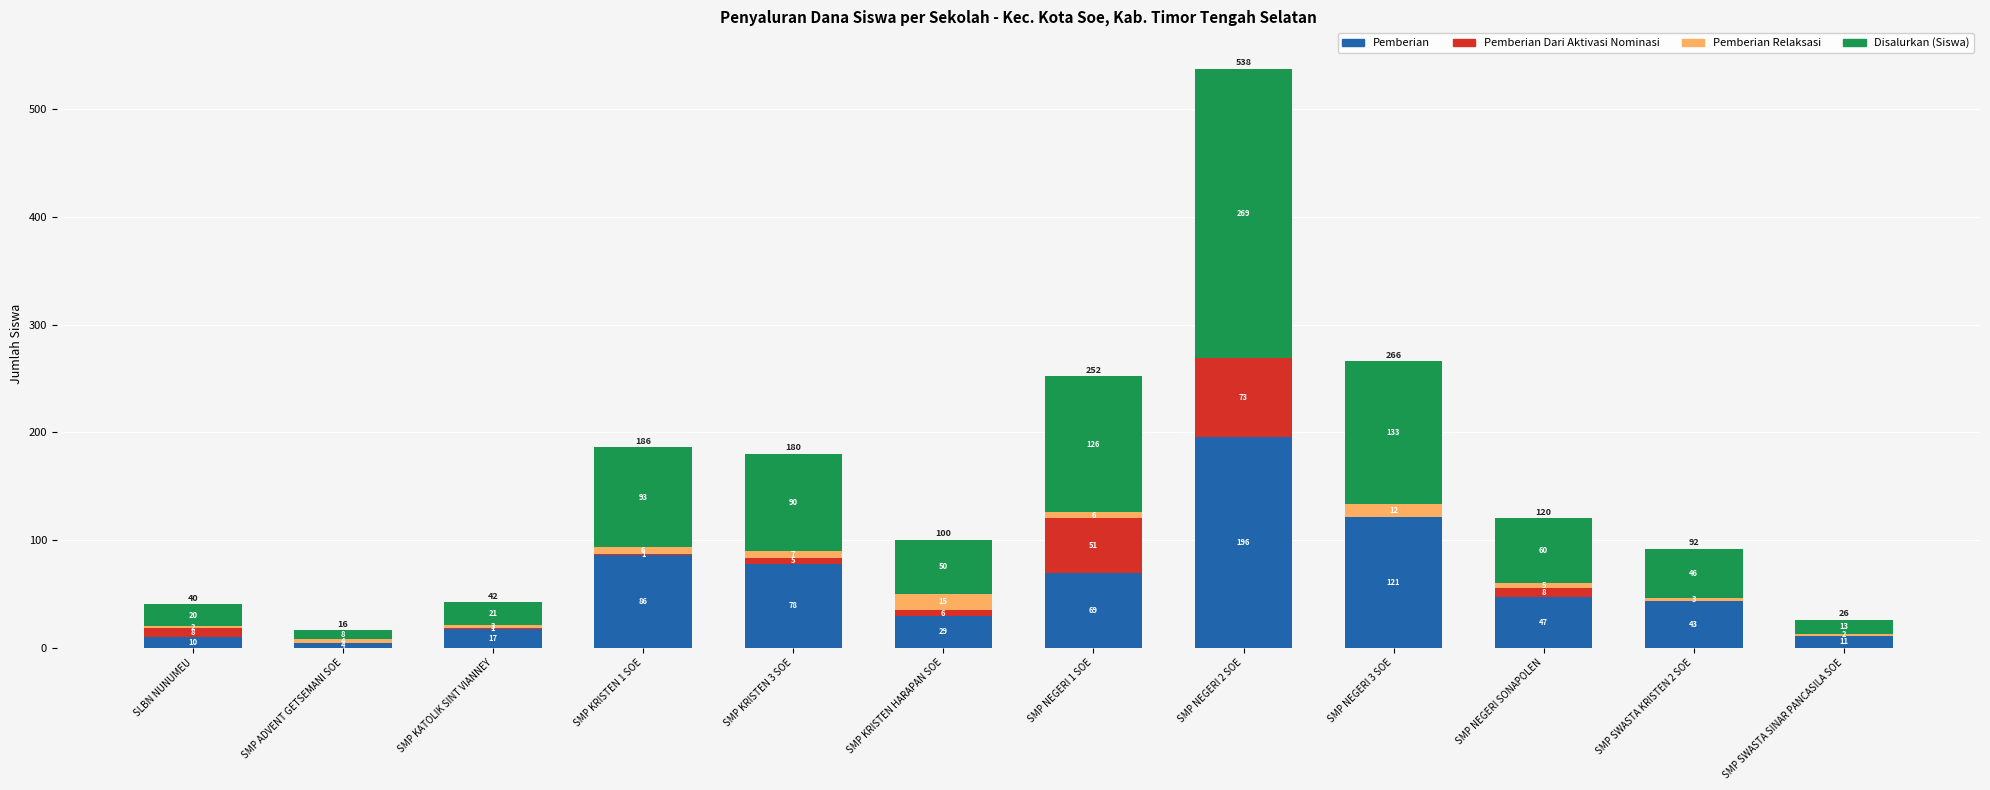

Count the number of categories in the chart.

12